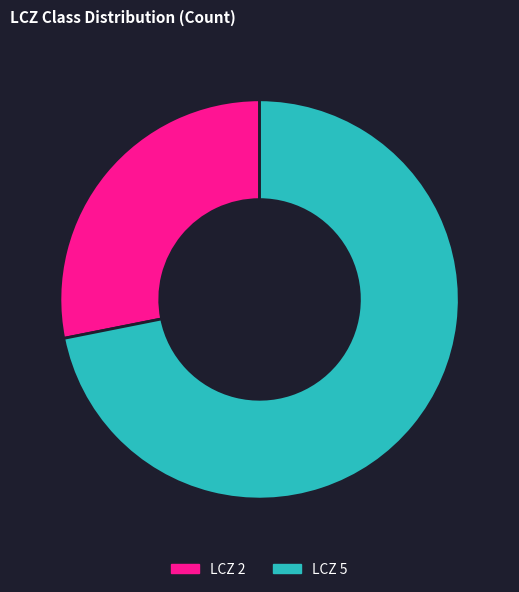

How many segments does this pie chart have?

2